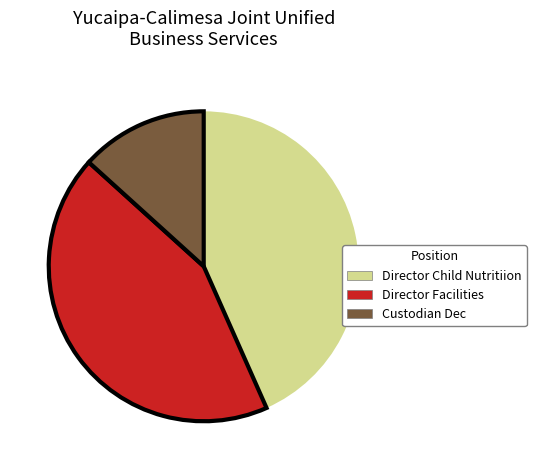

Combined, do Custodian Dec and Director Facilities account for over 50%?

Yes